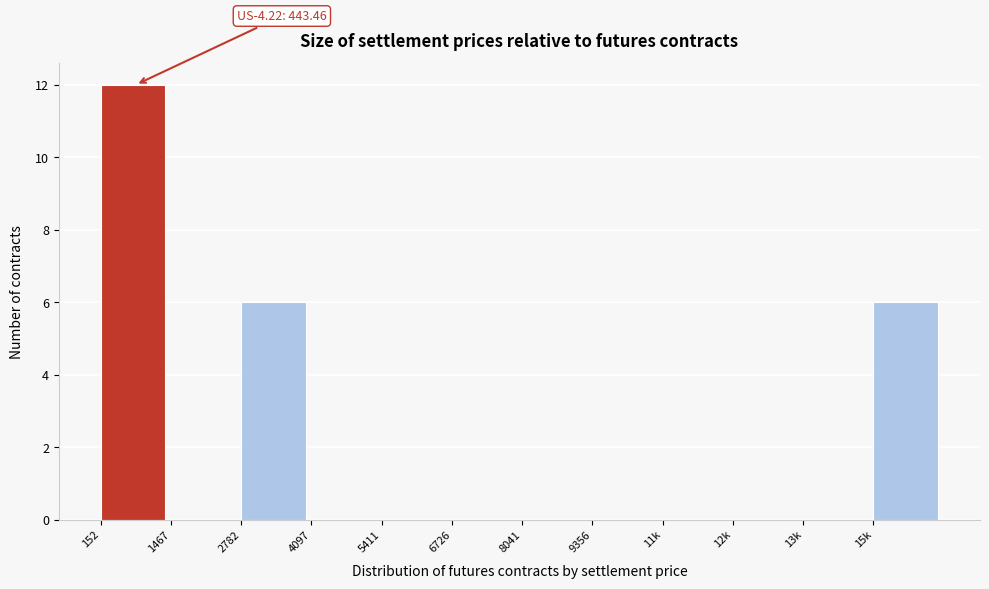

Reading left to right, what are all the values shown in this chart?

152=12	1467=0	2782=6	4097=0	5411=0	6726=0	8041=0	9356=0	11k=0	12k=0	13k=0	15k=6